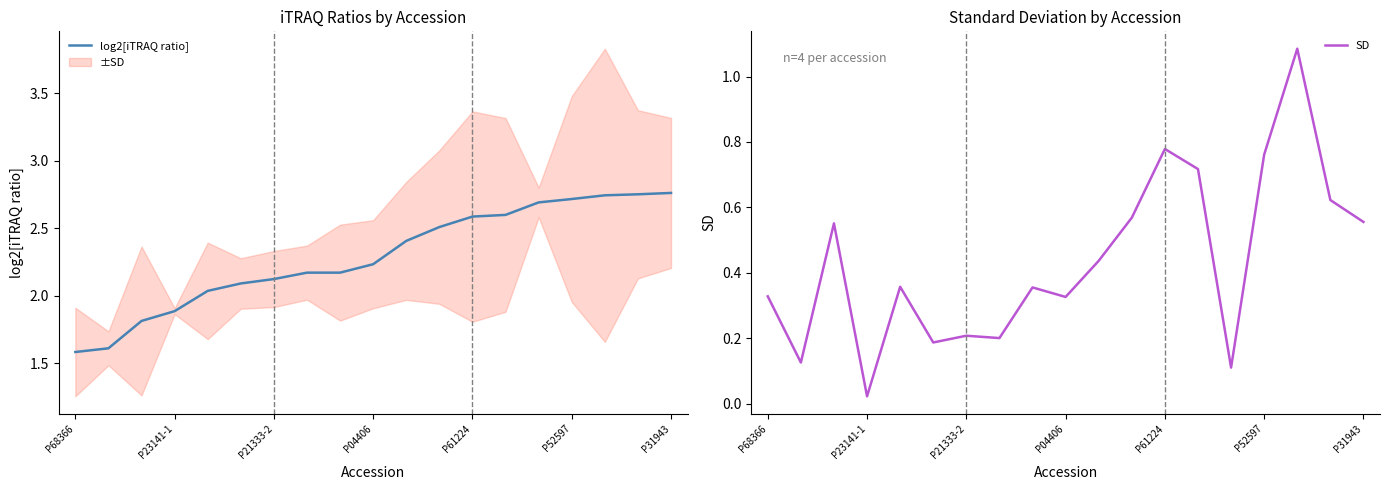

True or false: SD and log2[iTRAQ ratio] cross at least once.

False